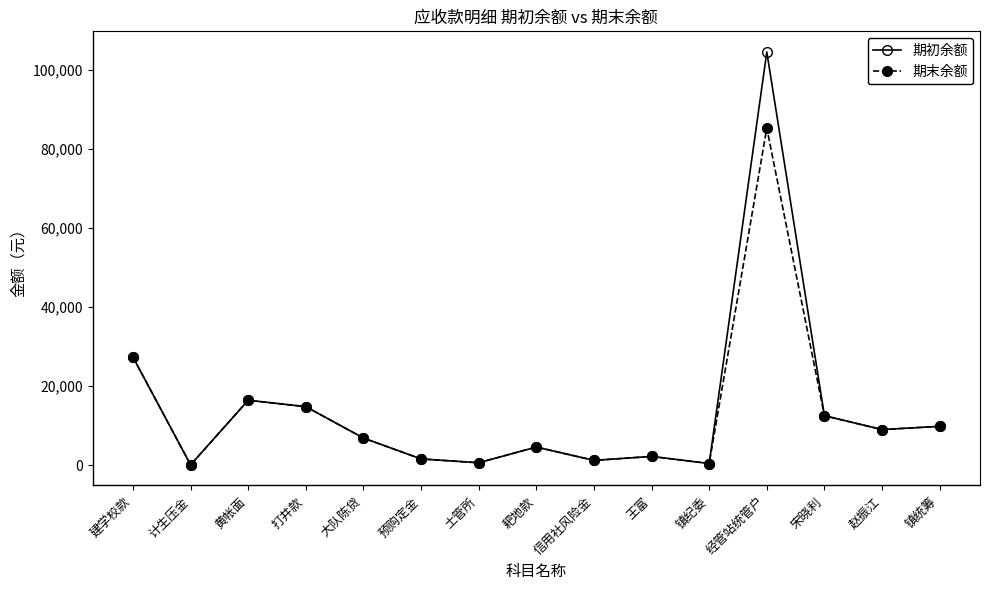

At which label does 期末余额 reach its peak?

经管站统管户